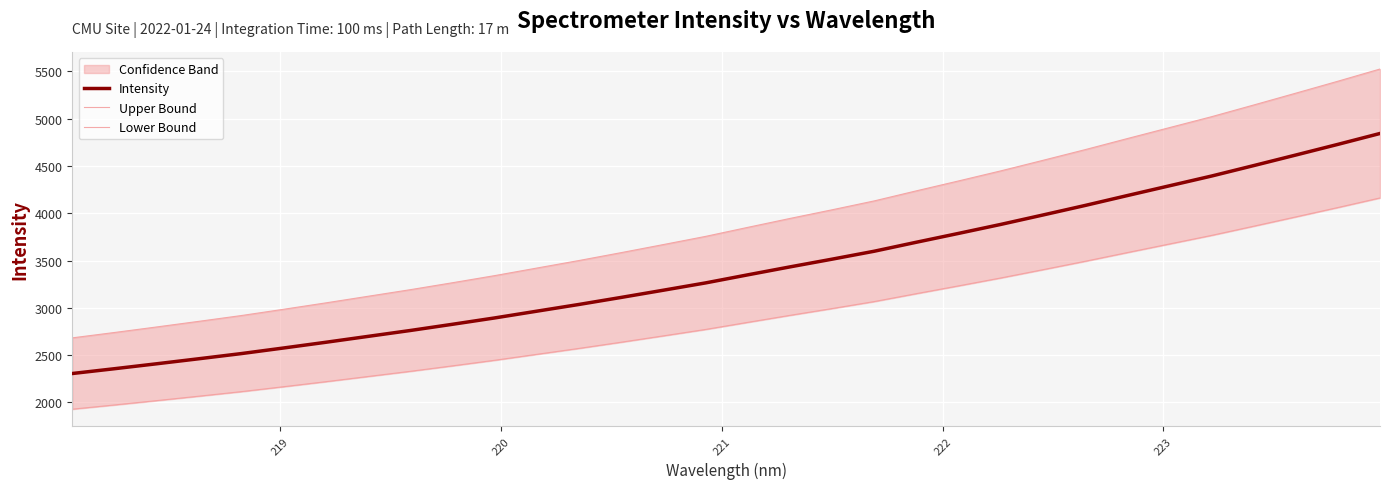

What is the minimum value for Intensity?

2306.3